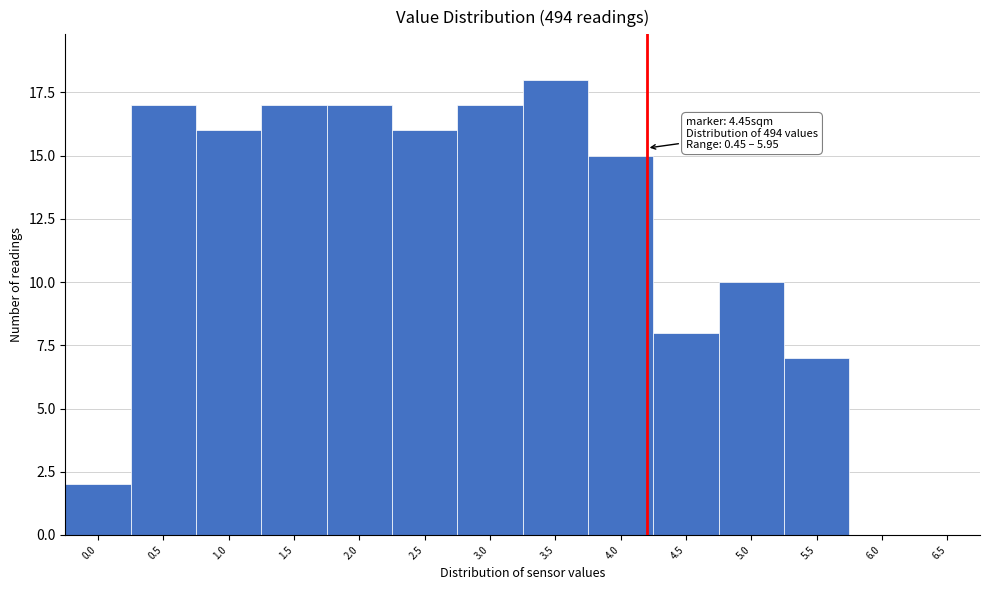

Reading right to left, what are all the values shown in this chart?

6.5=0	6.0=0	5.5=7	5.0=10	4.5=8	4.0=15	3.5=18	3.0=17	2.5=16	2.0=17	1.5=17	1.0=16	0.5=17	0.0=2